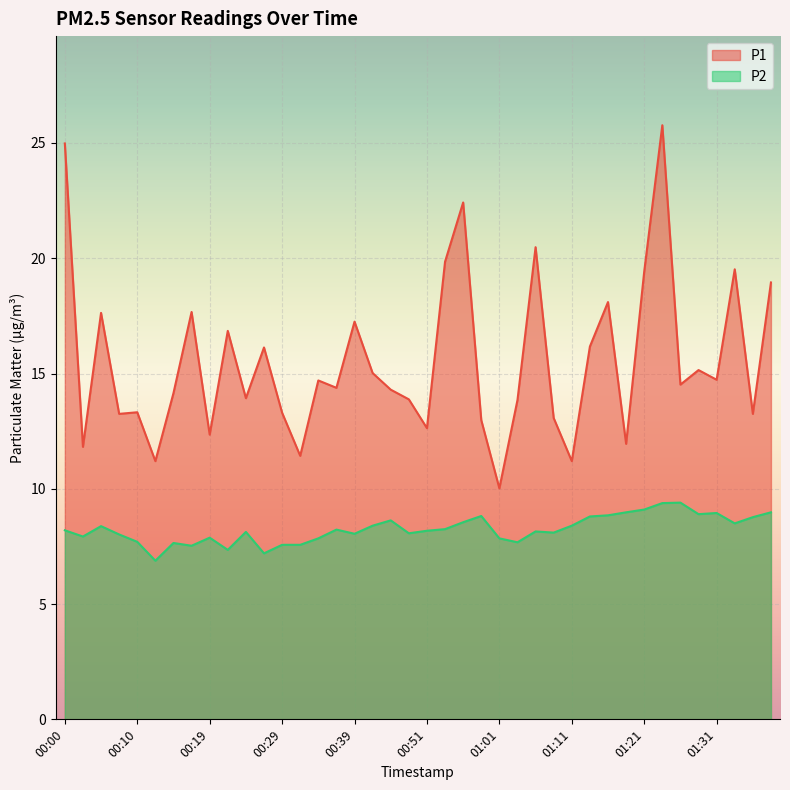

At which category does P1 reach its first local valley?

00:02